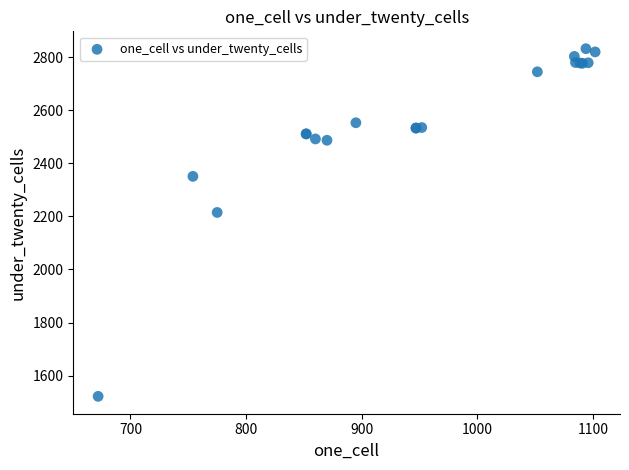

What Y value in the scatter plot is closest to 2177?

2215